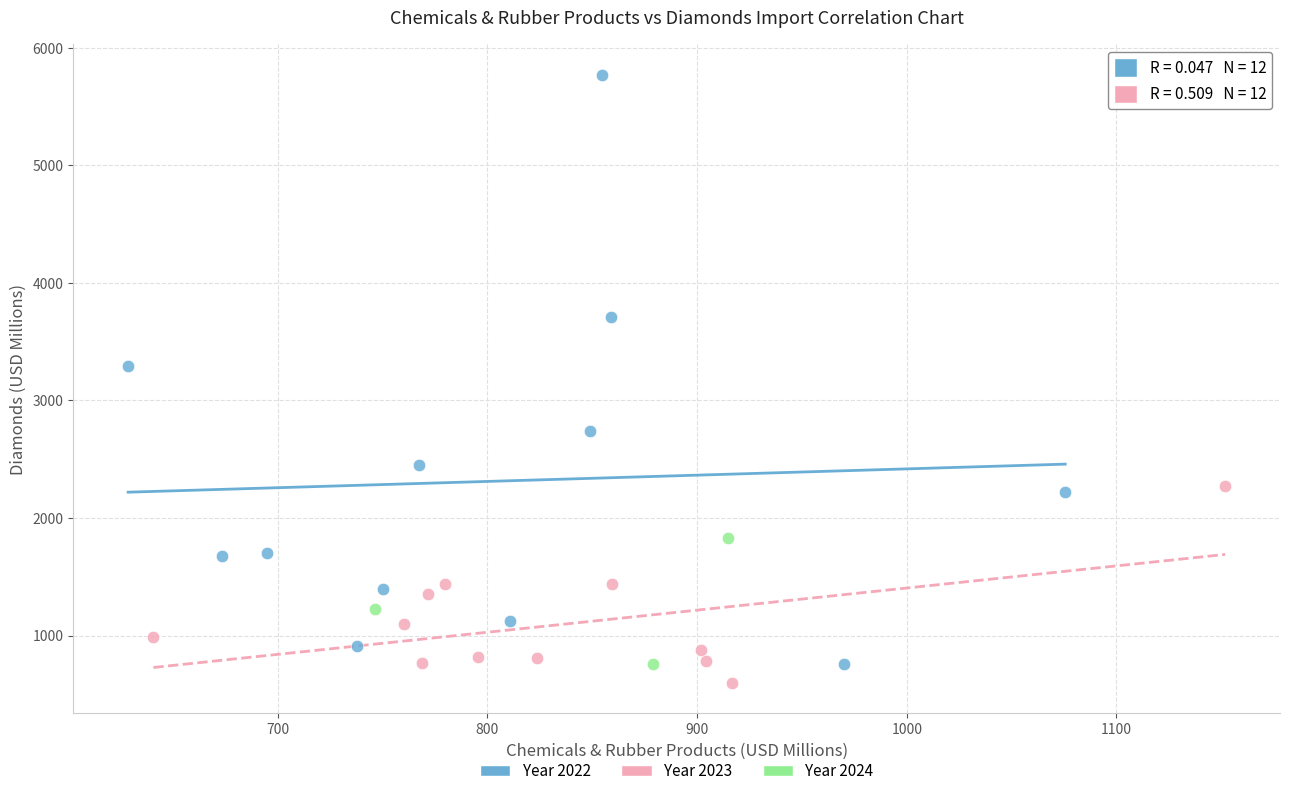

Which series has the widest spread of Y values?

Year 2022